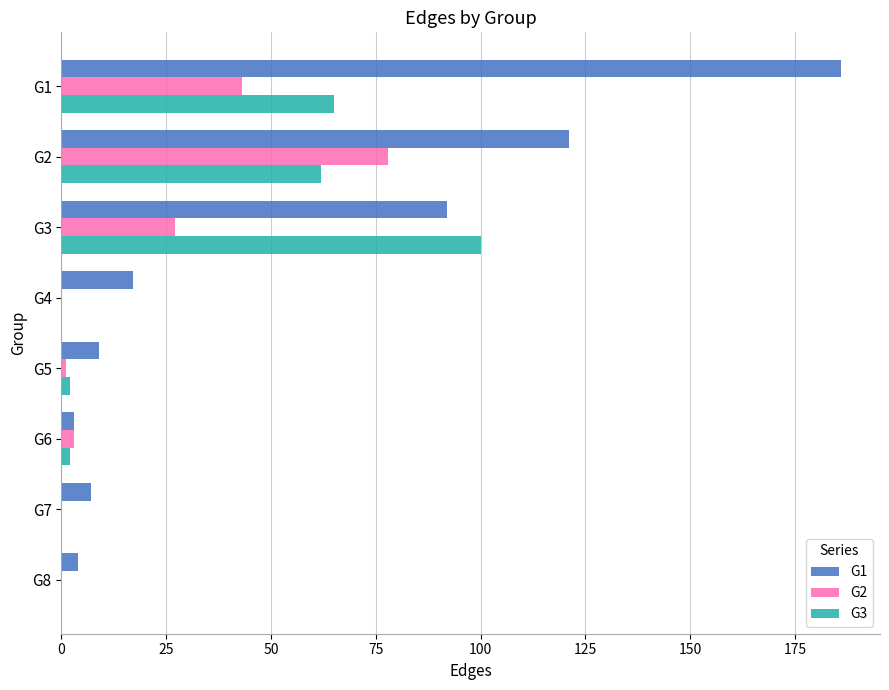

Is the value of G3 at G1 greater than the value of G2 at G4?

Yes